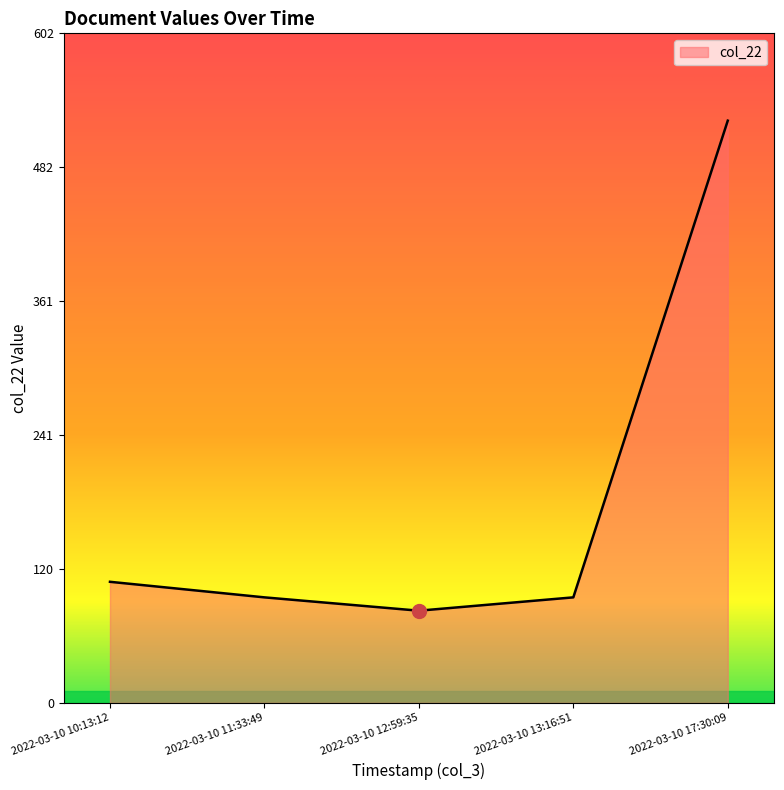

Between 2022-03-10 10:13:12 and 2022-03-10 12:59:35, which is larger?

2022-03-10 10:13:12